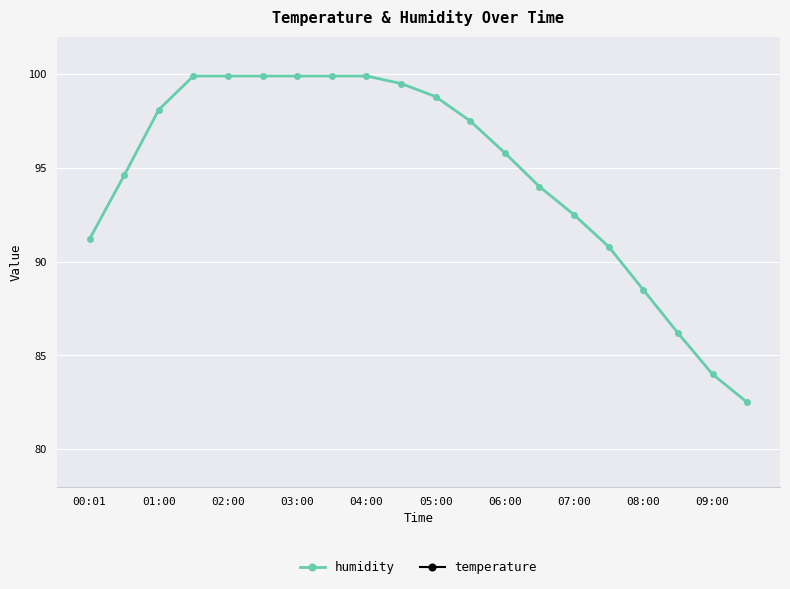

The humidity series shows 47.1 at 08:00. True or false?

False